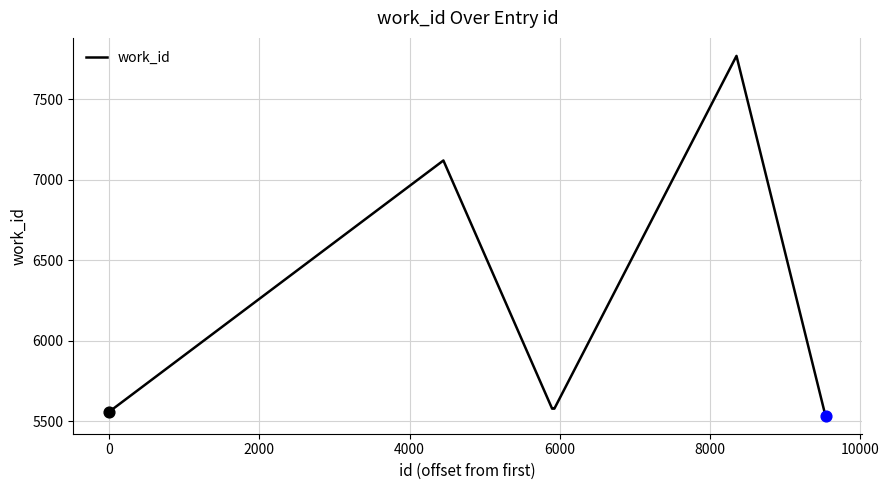

What is the smallest value displayed?

5535